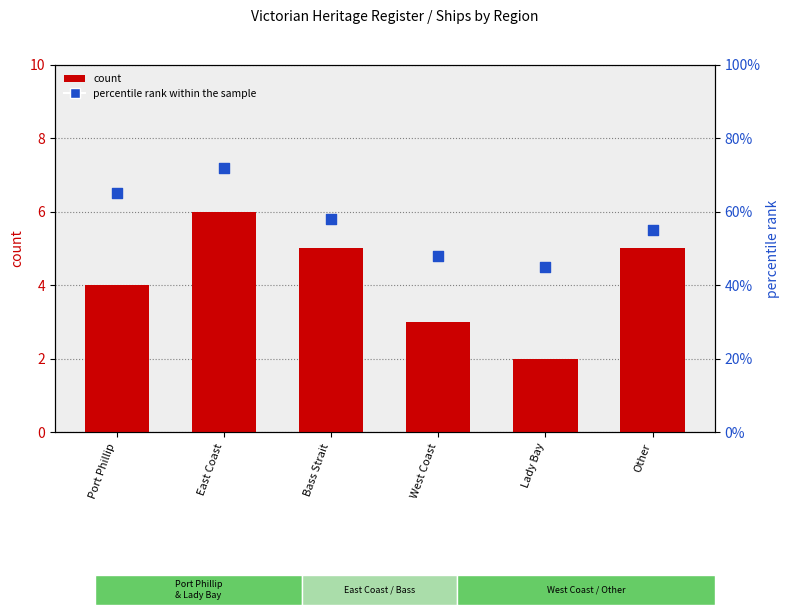

Which series contains the highest Y value?

percentile rank within the sample